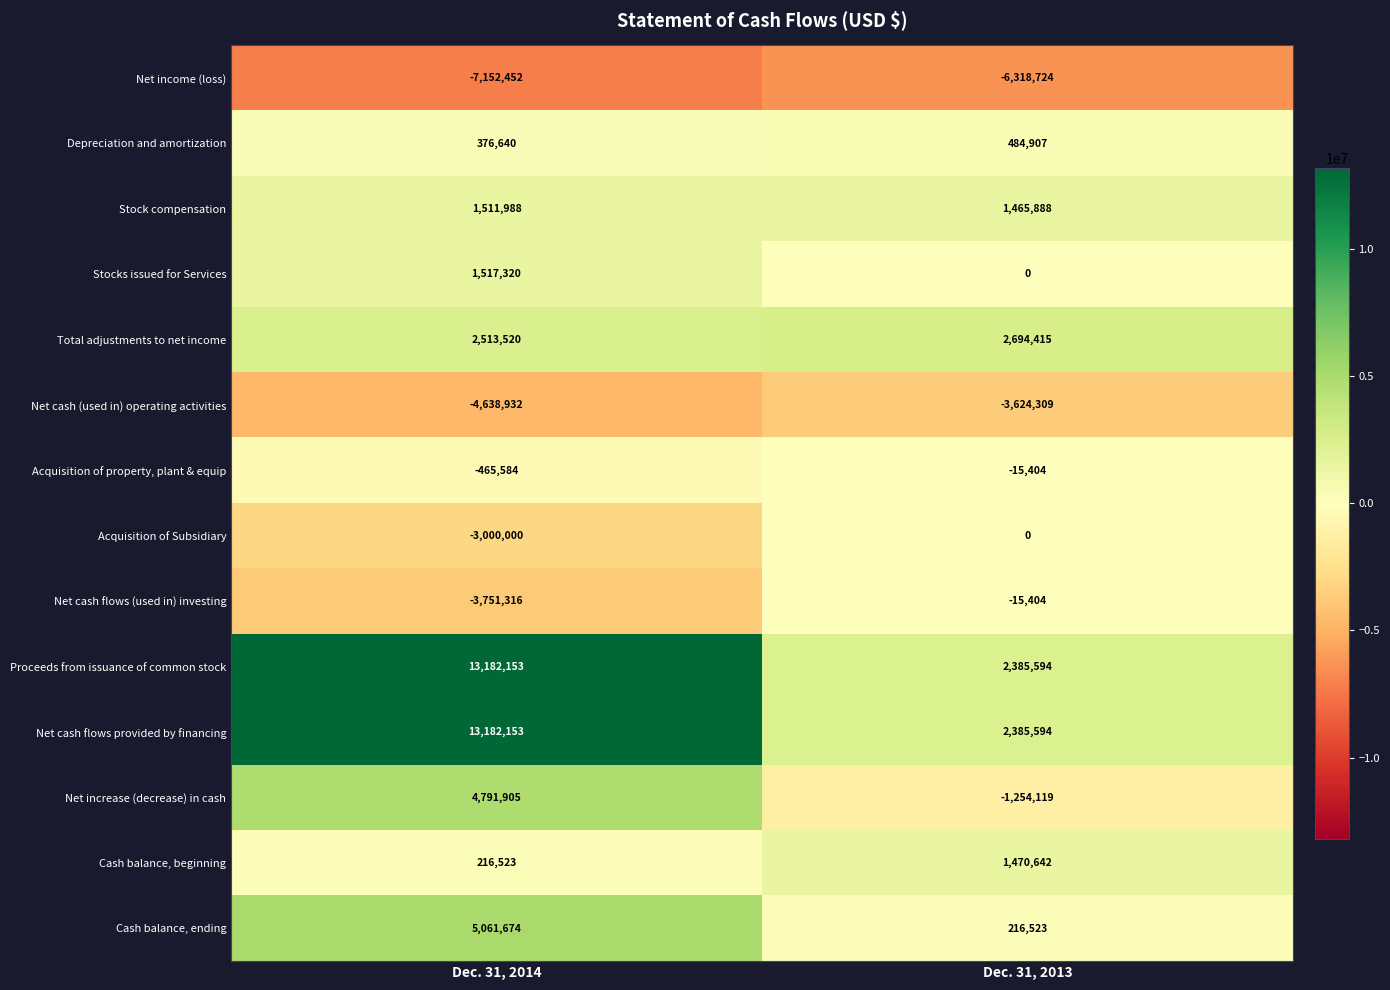

What is the difference between the highest and lowest values at Dec. 31, 2014?

20334605